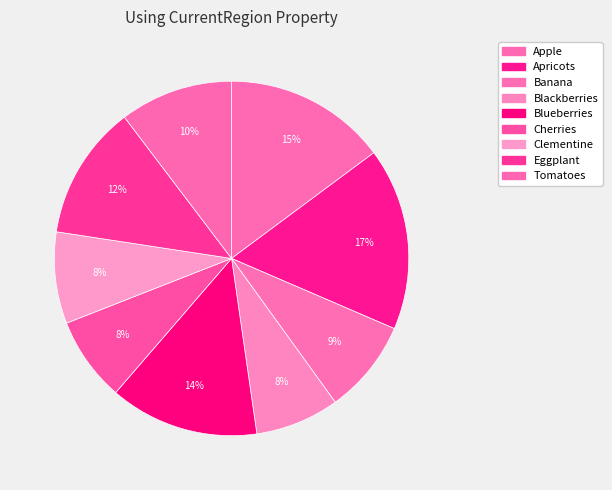

To the nearest percent, what portion does Tomatoes represent?

10%